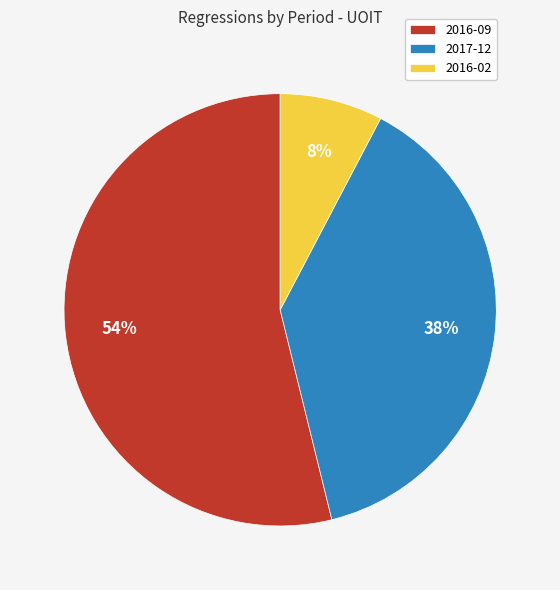

To the nearest percent, what is the difference between the largest and smallest slice percentages?

46%